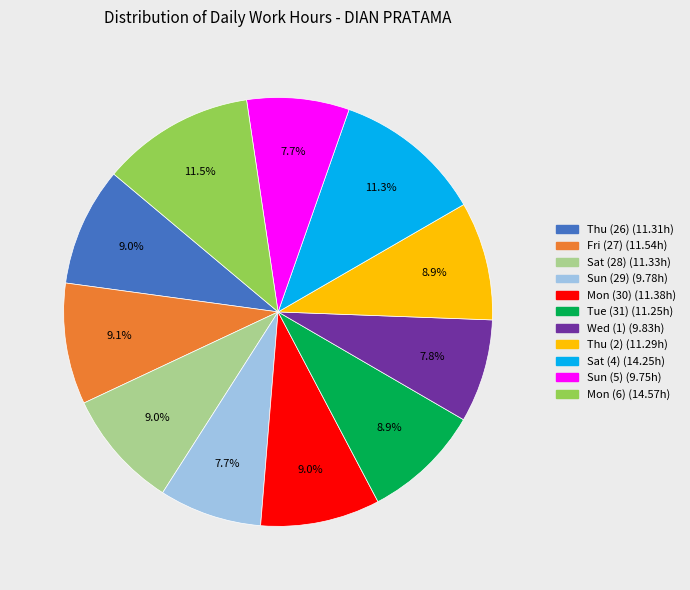

Does any single category account for the majority?

No